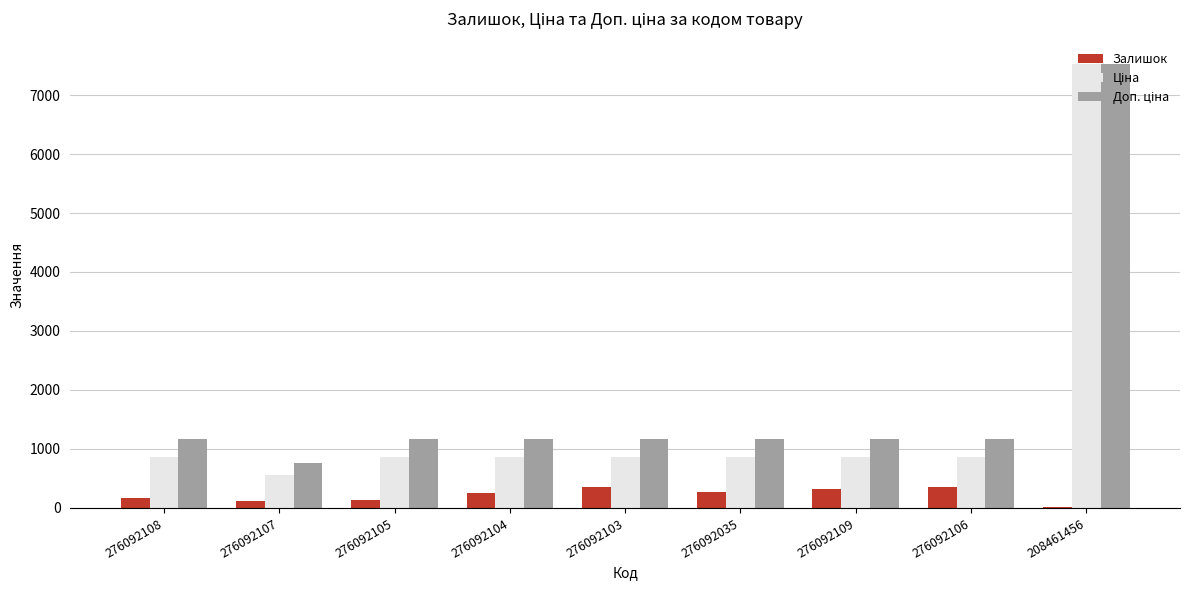

What is the maximum value shown in the chart?

7530.7